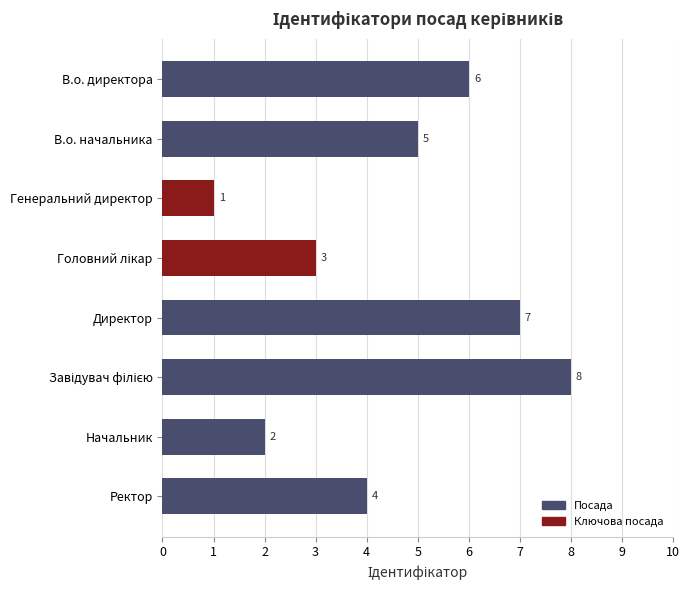

At which category does the chart reach its minimum across all series?

Генеральний директор